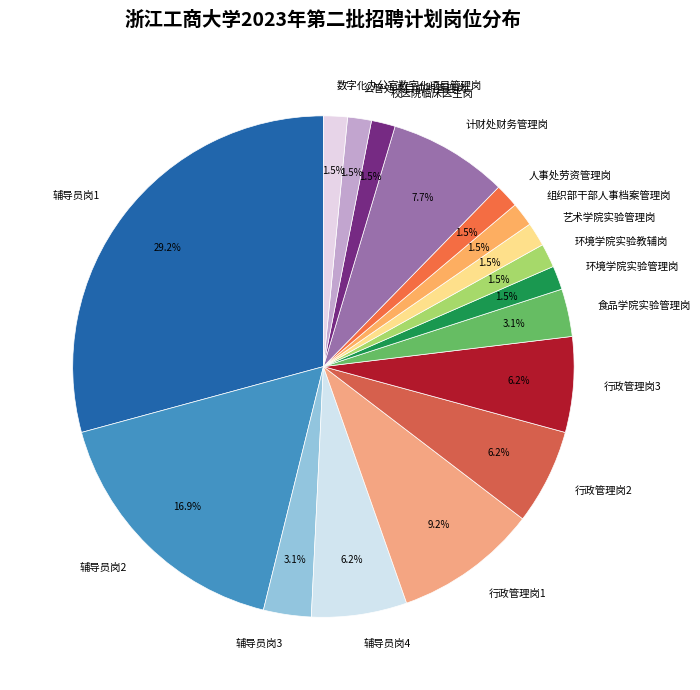

What is the largest slice in the pie chart?

辅导员岗1